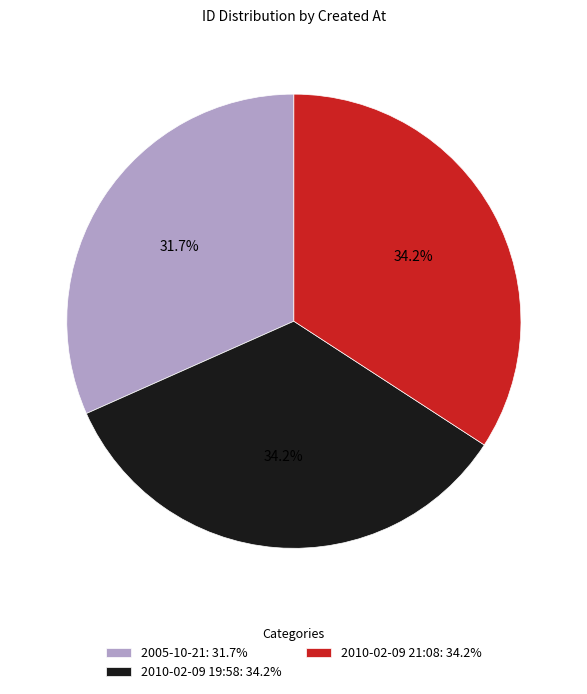

True or false: 2005-10-21 accounts for 32% of the total.

True